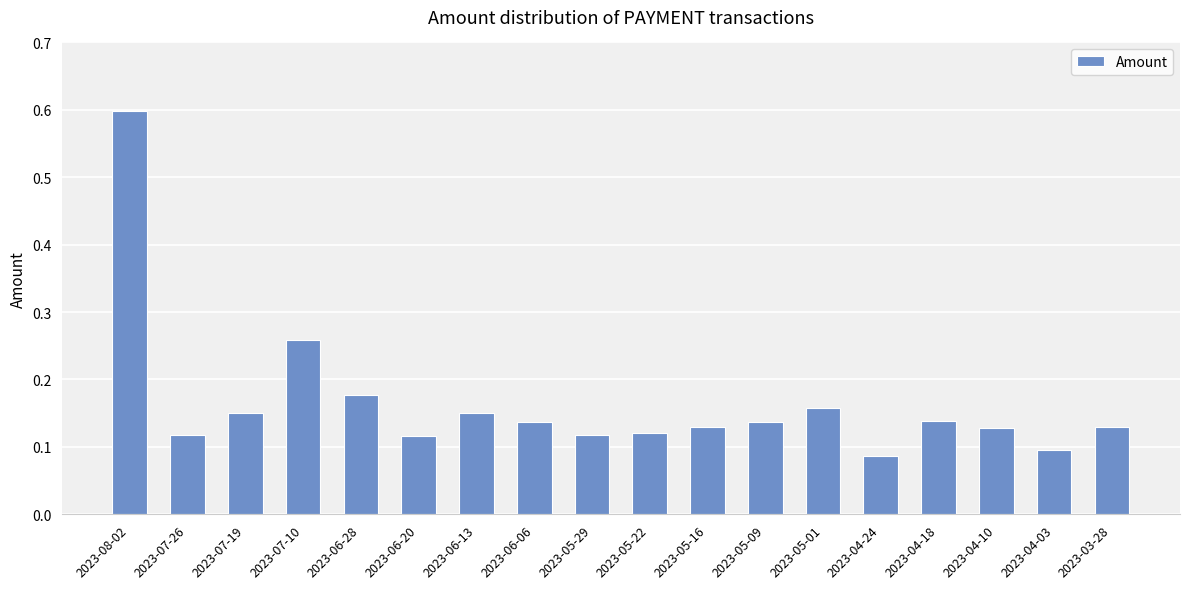

Between 2023-05-09 and 2023-05-29, which is larger?

2023-05-09